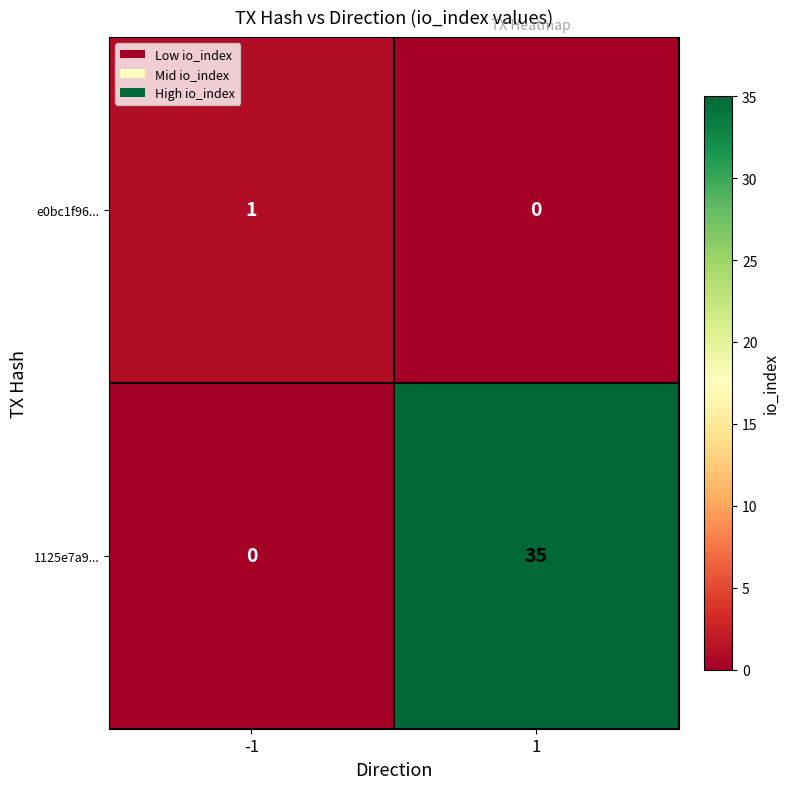

What is the sum of the 1125e7a9... values at -1 and 1?

35